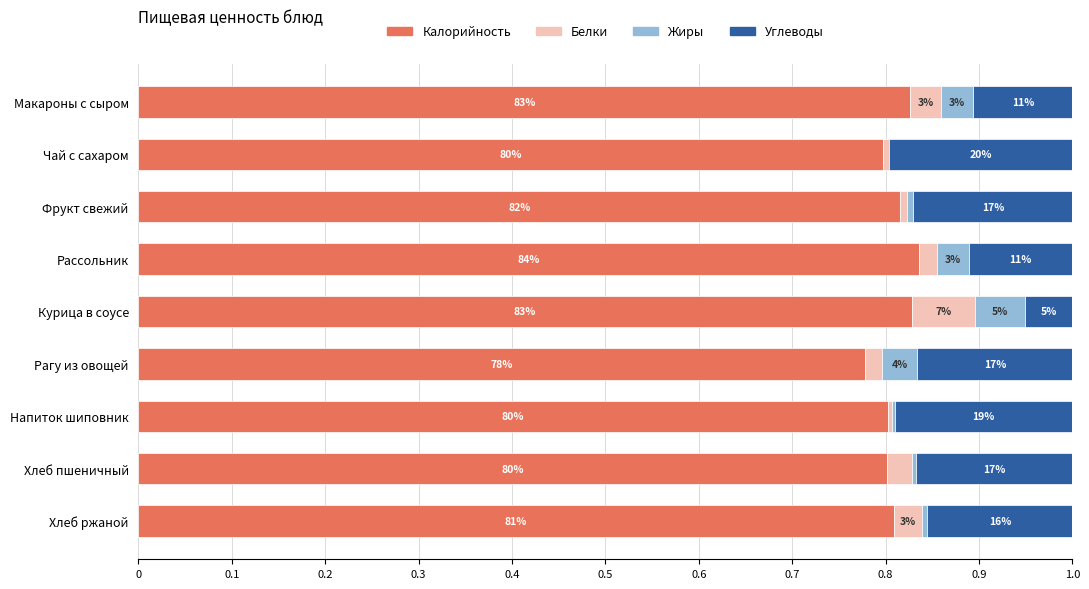

Which series has the largest total across all categories?

Калорийность